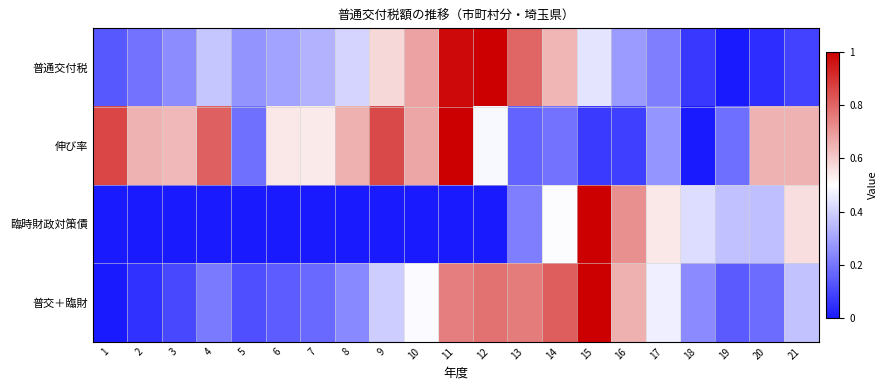

Count the number of data series in this chart.

4